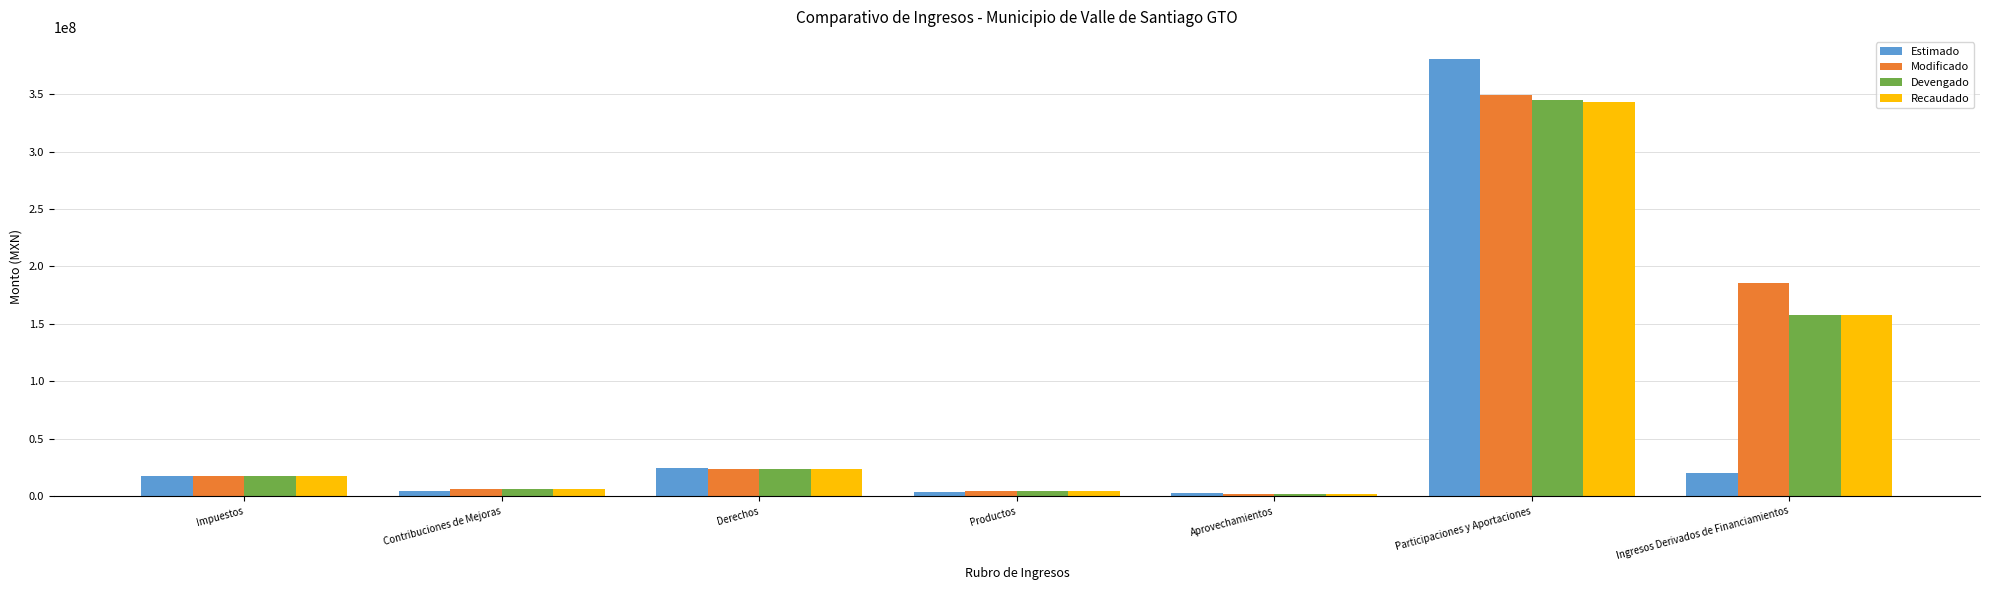

At which label does Devengado reach its peak?

Participaciones y Aportaciones